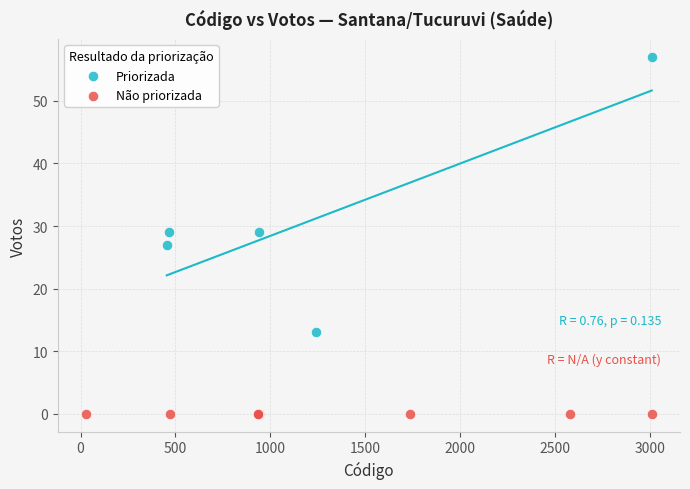

Which series reaches the minimum Y coordinate?

Não priorizada